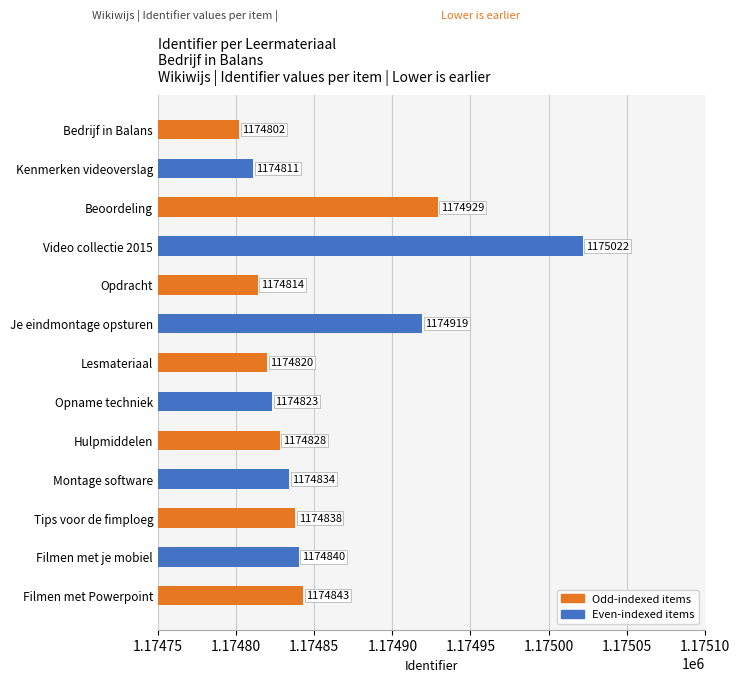

The value at Je eindmontage opsturen is 478471. True or false?

False